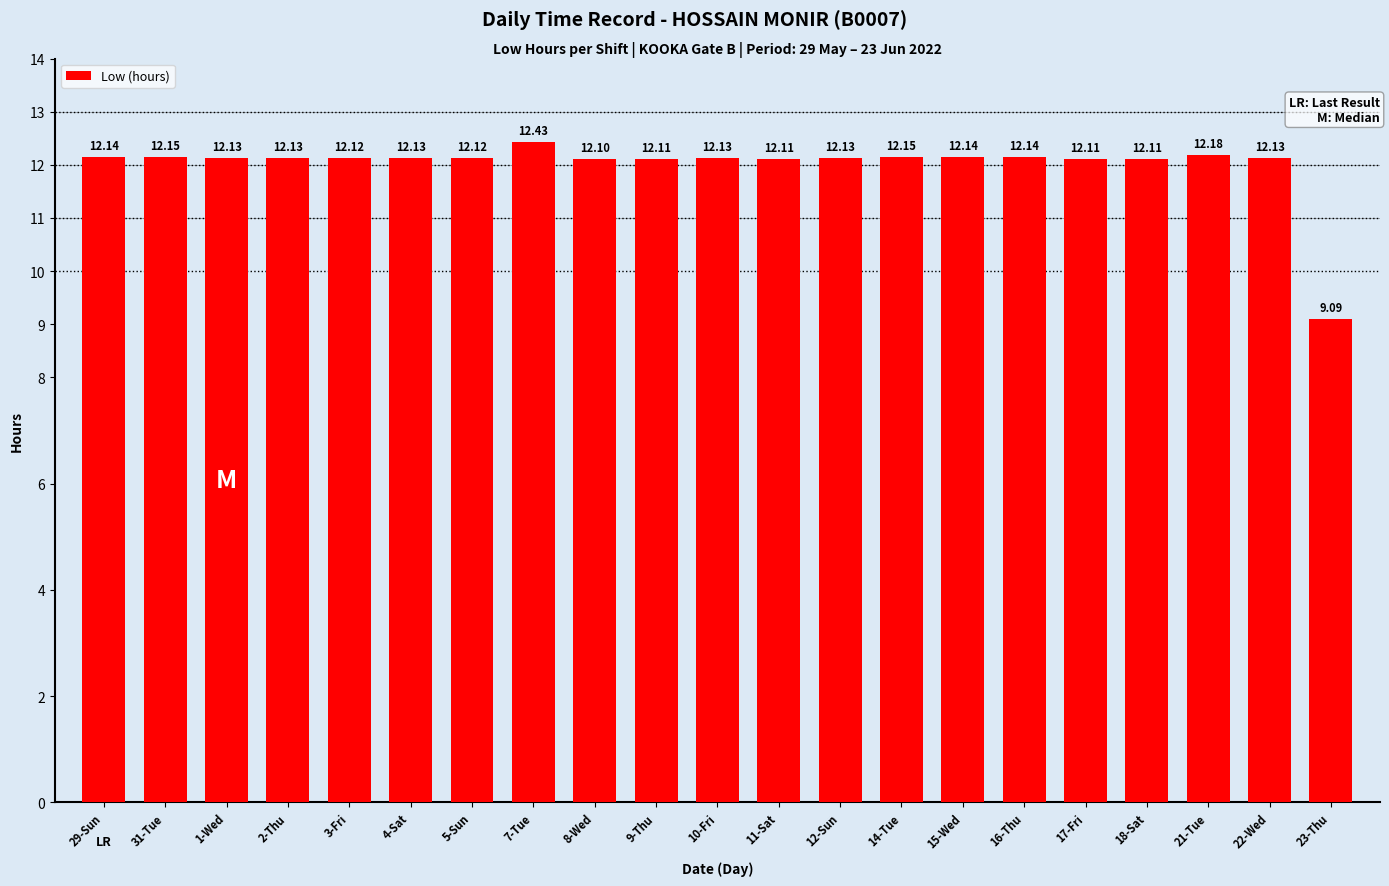

Approximately how many times larger is the value at 14-Tue compared to 18-Sat?

1.0